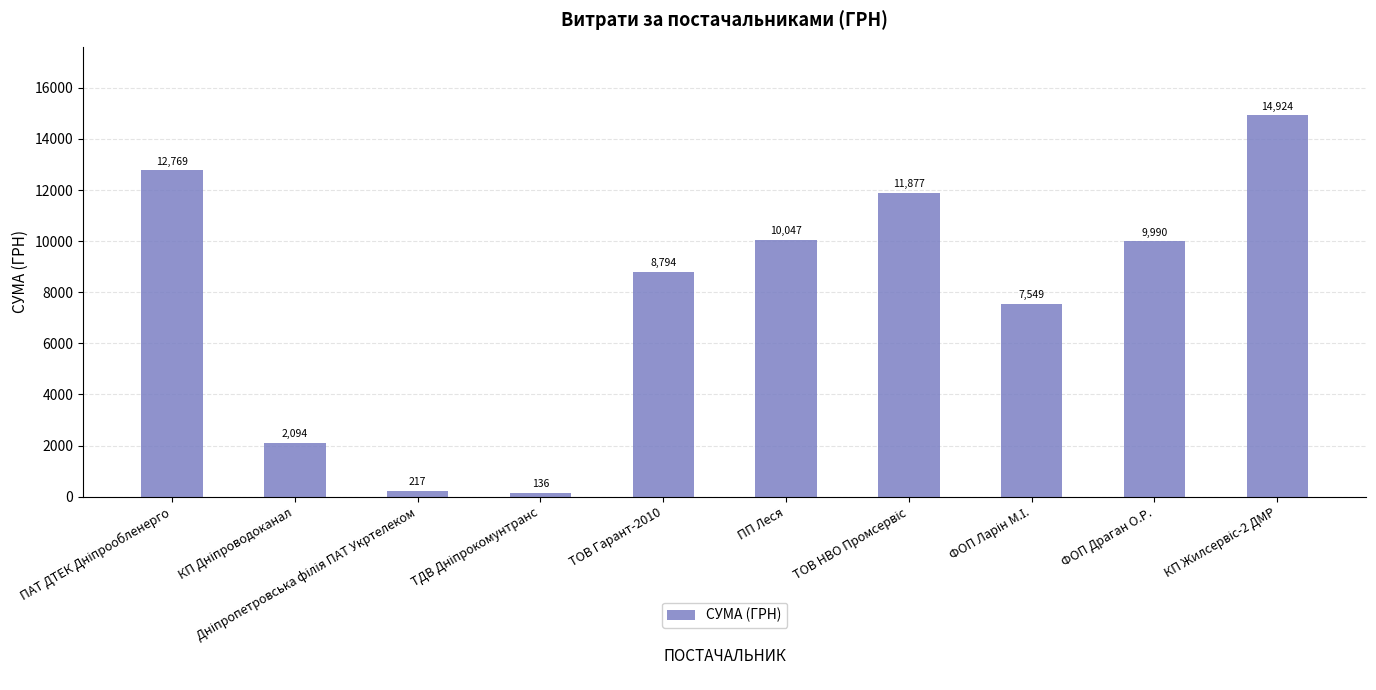

What is the value of the 9th bar from the left?

9990.0